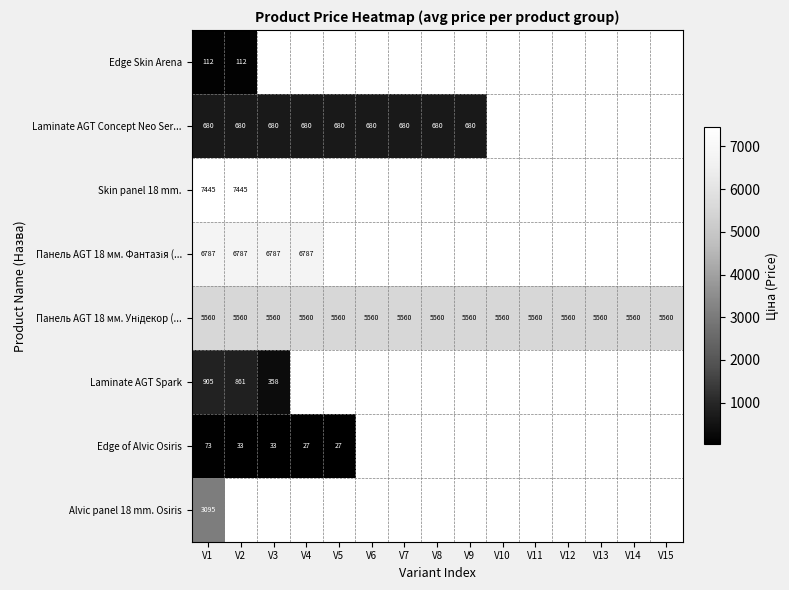

At which category does the chart reach its minimum across all series?

V4